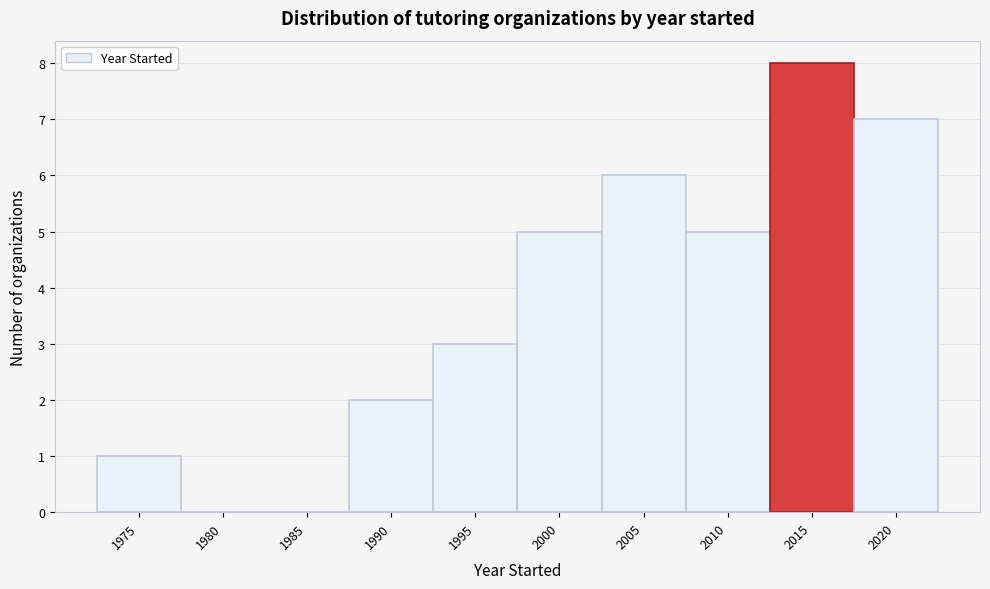

Reading left to right, what are all the values shown in this chart?

1975=1	1980=0	1985=0	1990=2	1995=3	2000=5	2005=6	2010=5	2015=8	2020=7